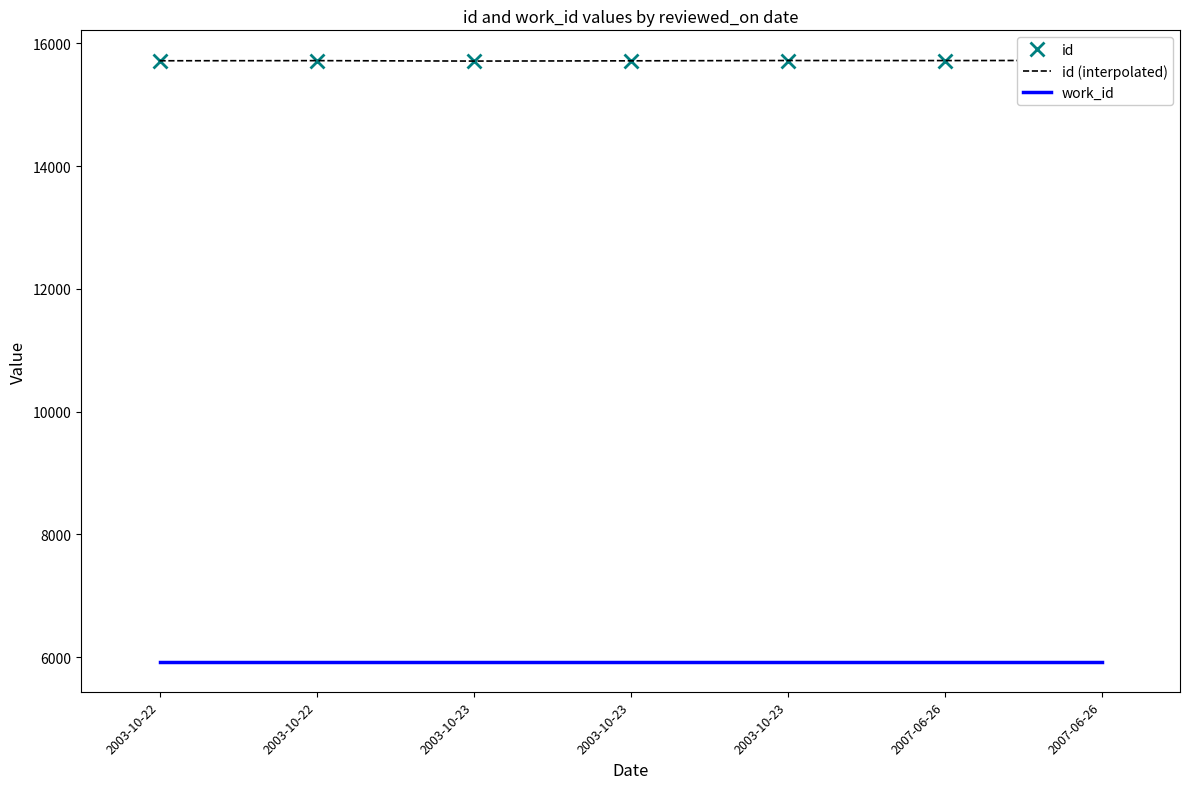

True or false: id and work_id cross at least once.

False